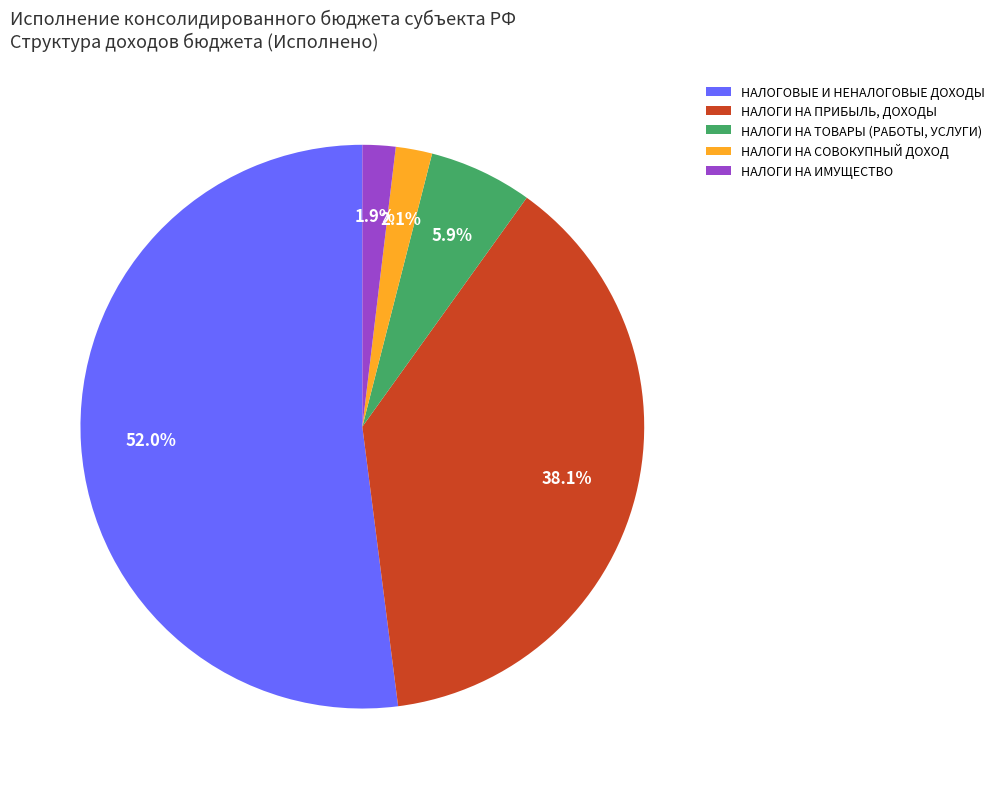

True or false: НАЛОГИ НА ТОВАРЫ (РАБОТЫ, УСЛУГИ) accounts for 6% of the total.

True